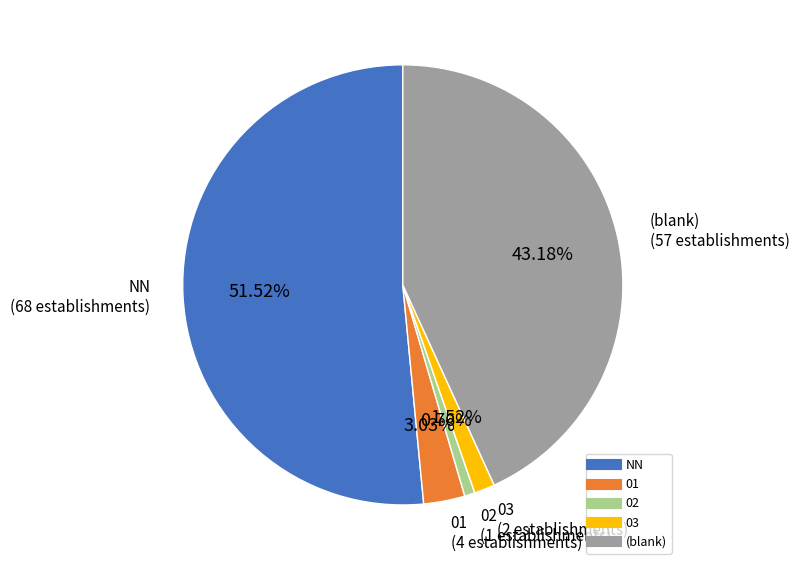

Is there a majority slice in this chart?

Yes